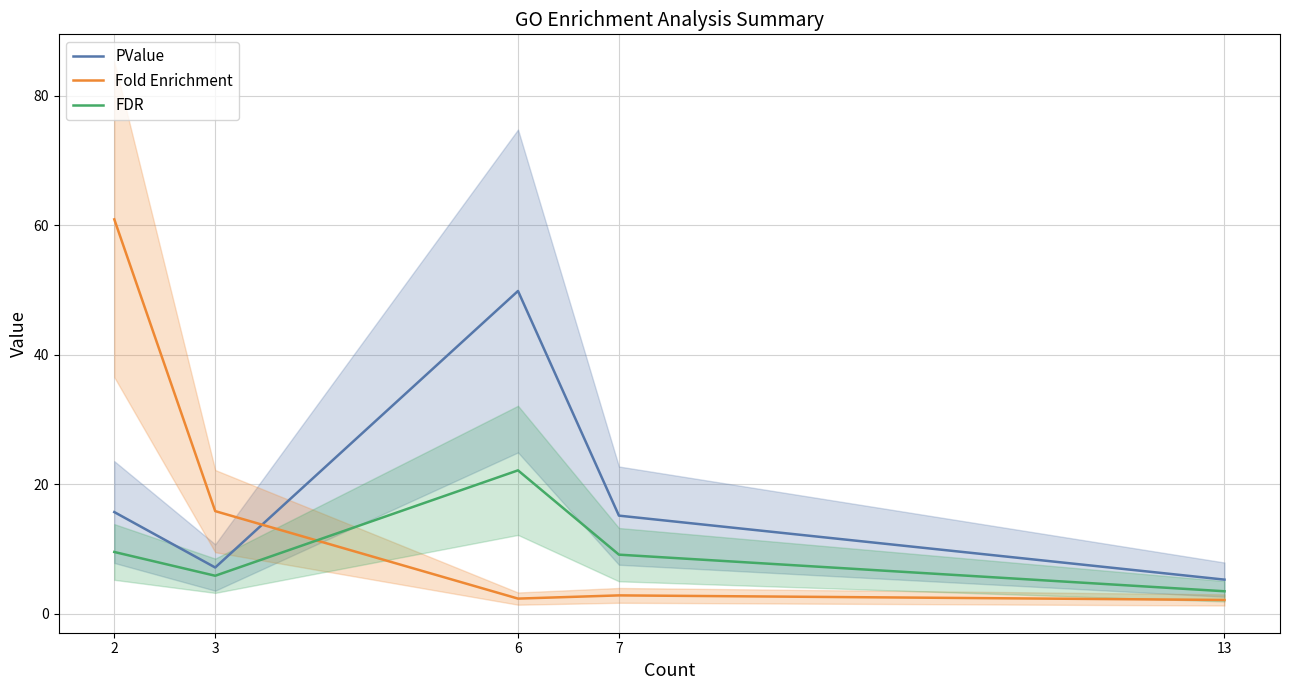

After their last crossing, which series has the higher values: PValue or Fold Enrichment?

PValue